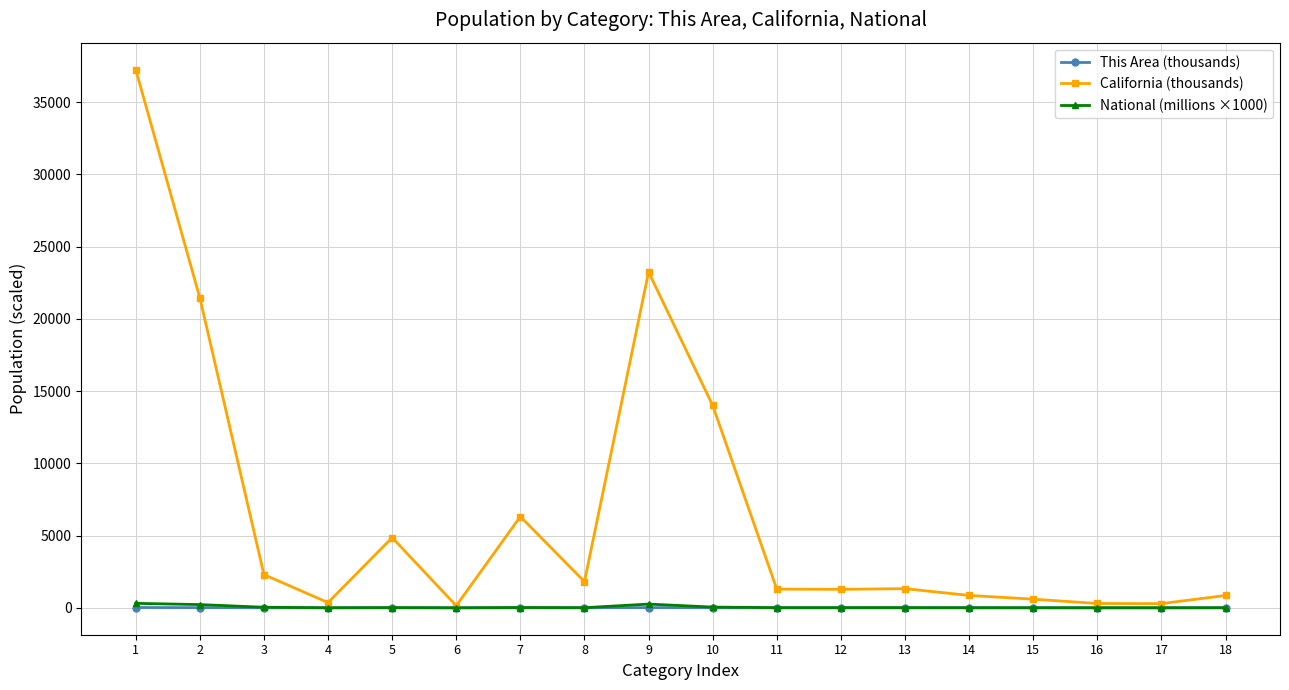

What is the value of the National (millions ×1000) point at the 11th from the left?

10.3